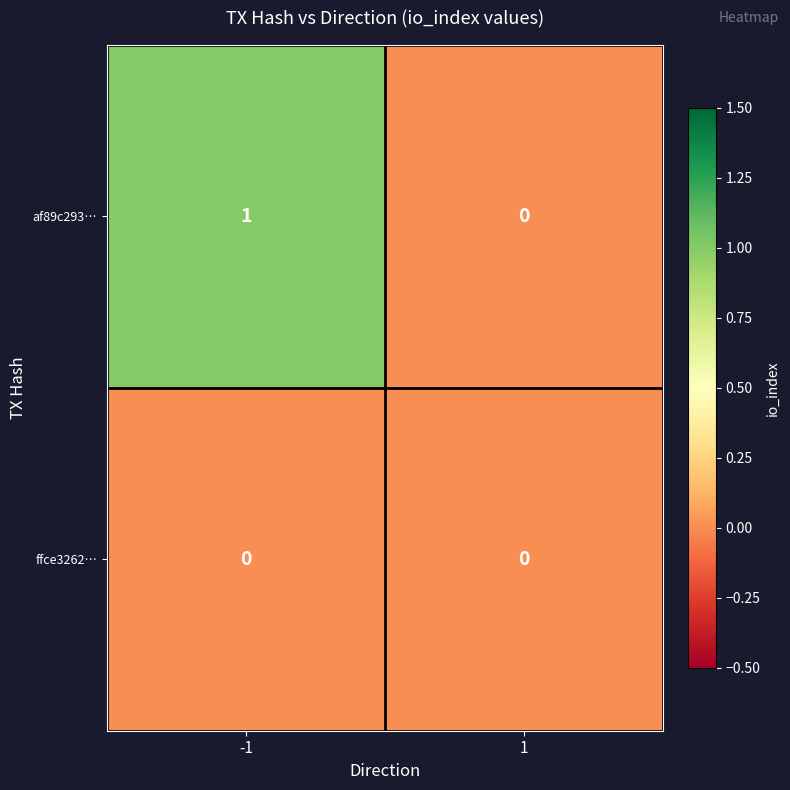

True or false: af89c293… has a value of 0 at 1.

True